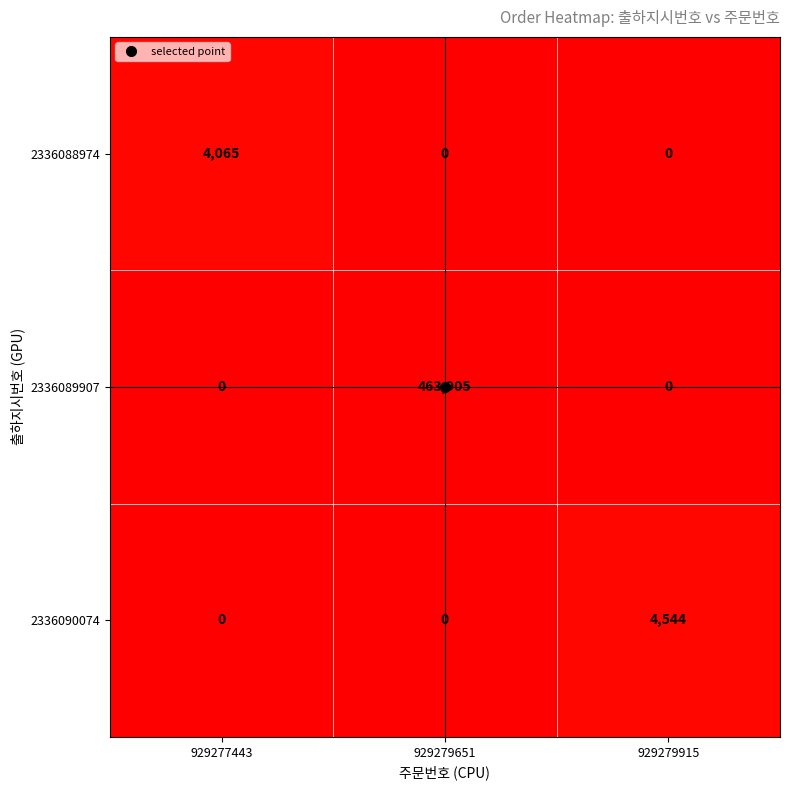

What is the highest value of the 2336088974 series?

4065